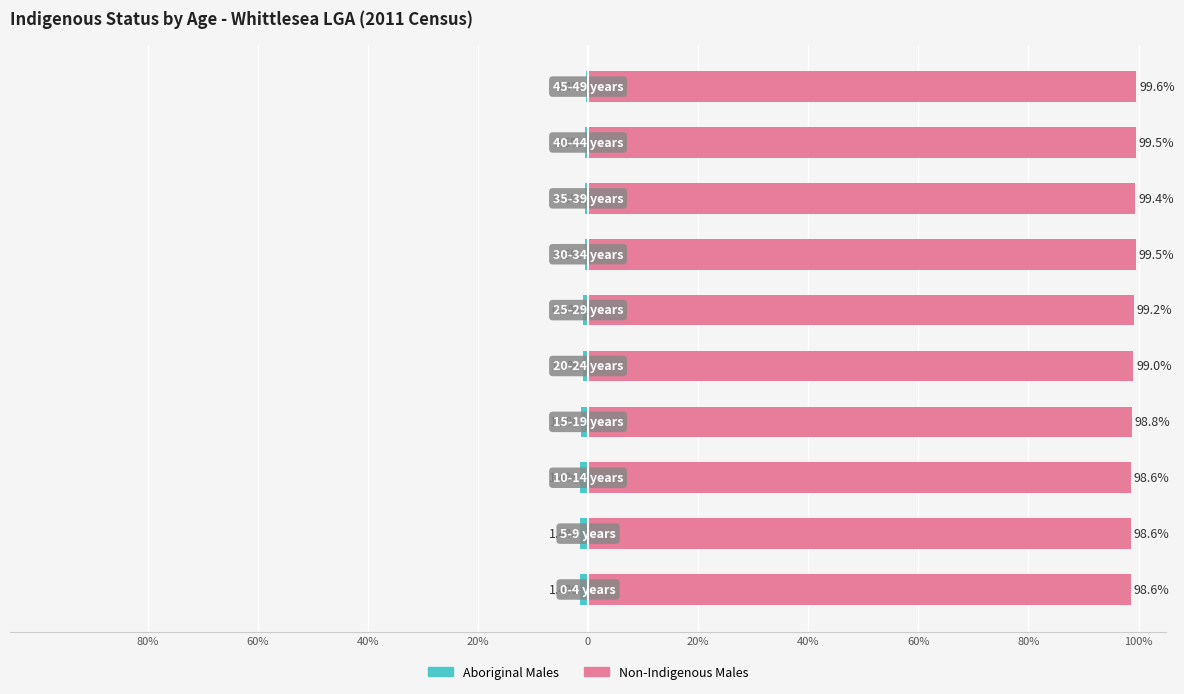

How many distinct data groups are displayed?

2